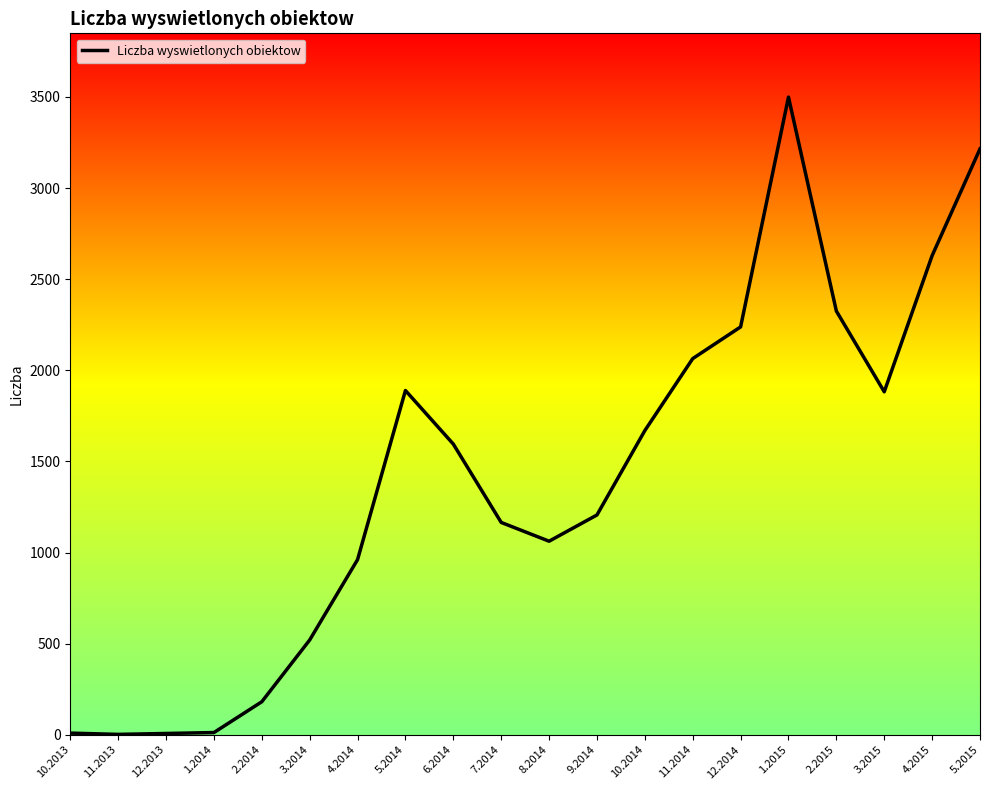

What is the difference between the maximum and minimum values?

3497